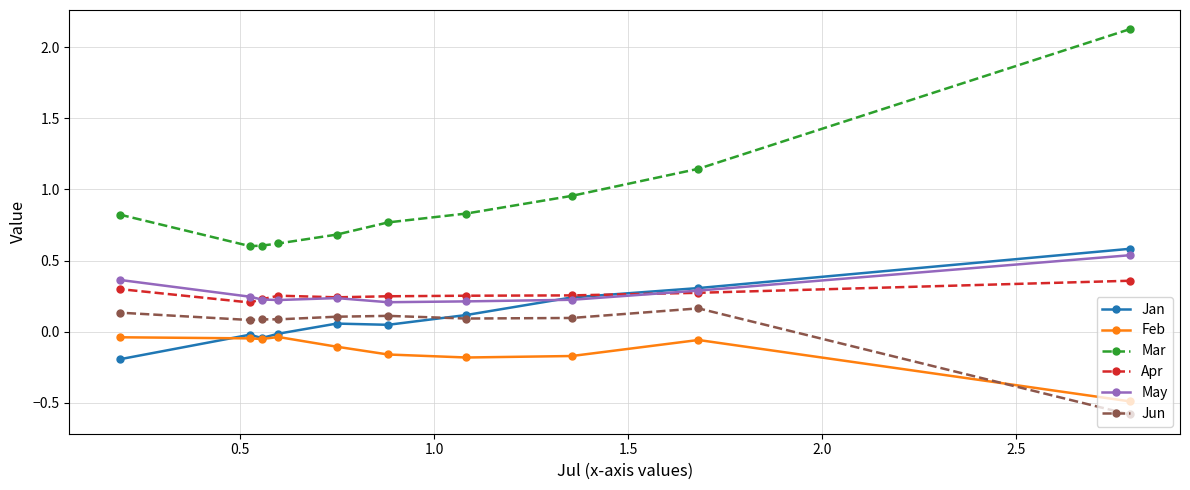

What is the value of the Mar point at the 4th from the left?

0.6